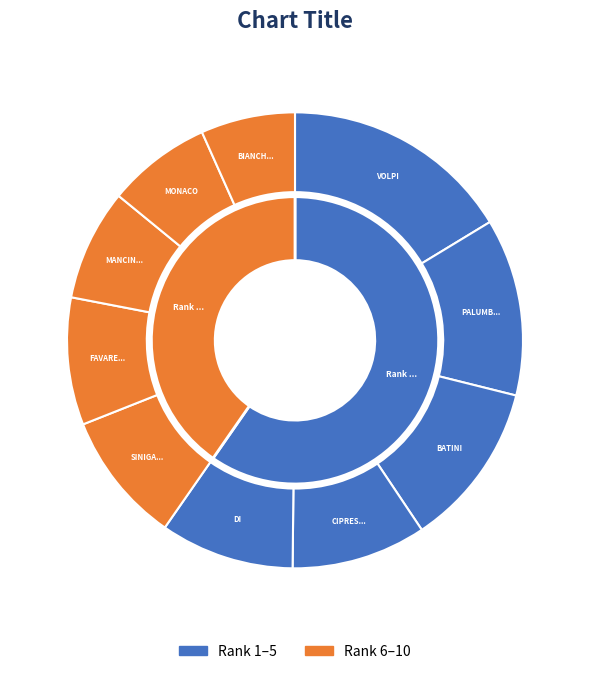

Is it true that BIANCHIN ELISABETTA is 7% of the pie?

True